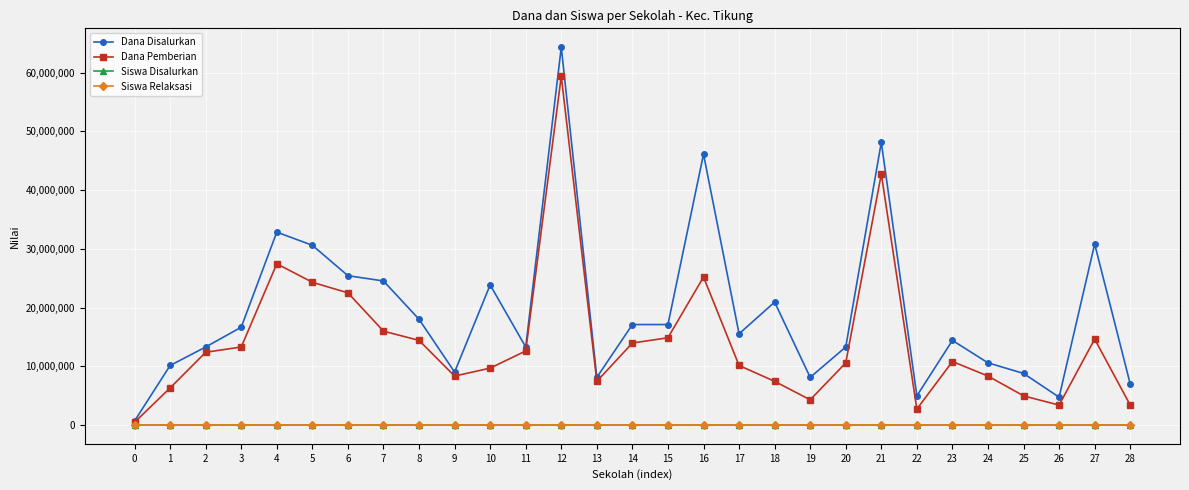

Is the value of Dana Disalurkan at 25 greater than the value of Siswa Relaksasi at 0?

Yes